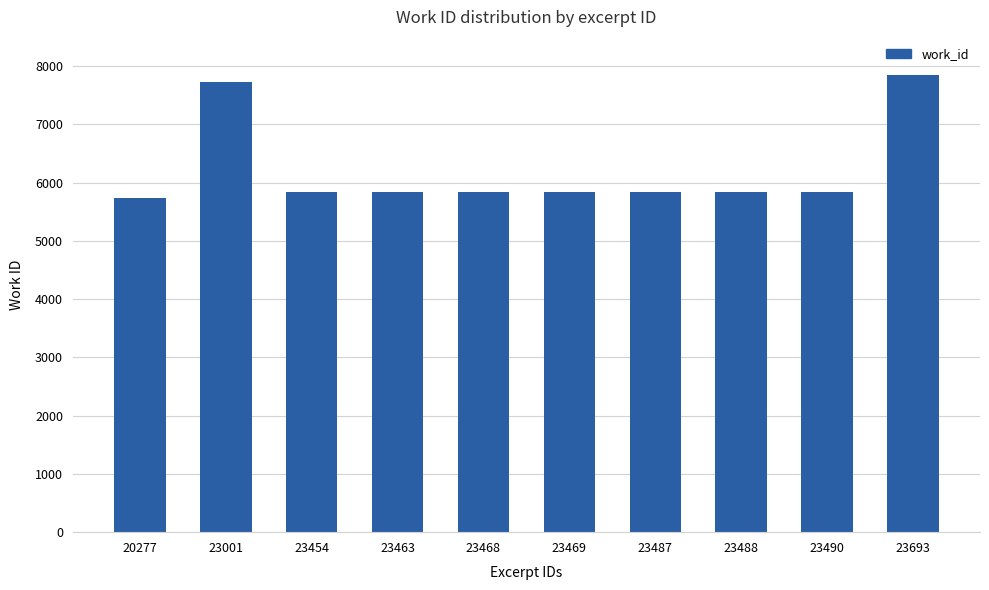

The chart shows a value of 7733 at 23001. True or false?

True